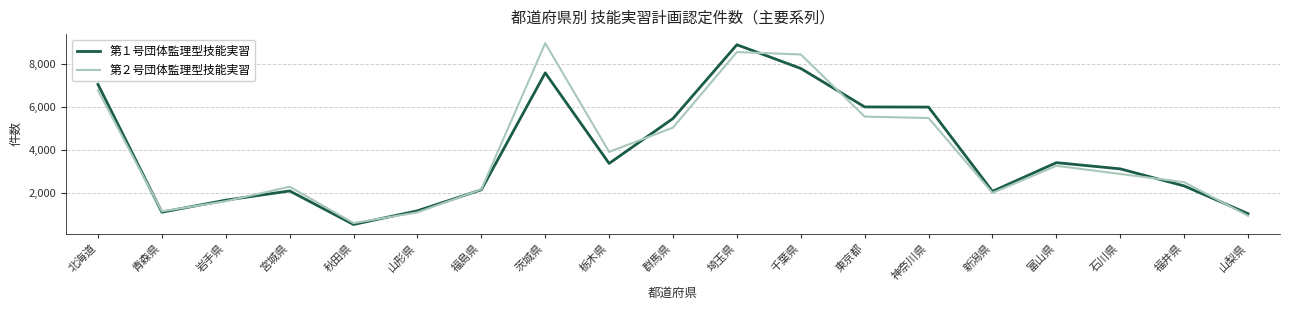

Between 埼玉県 and 新潟県, which series saw the biggest shift?

第１号団体監理型技能実習